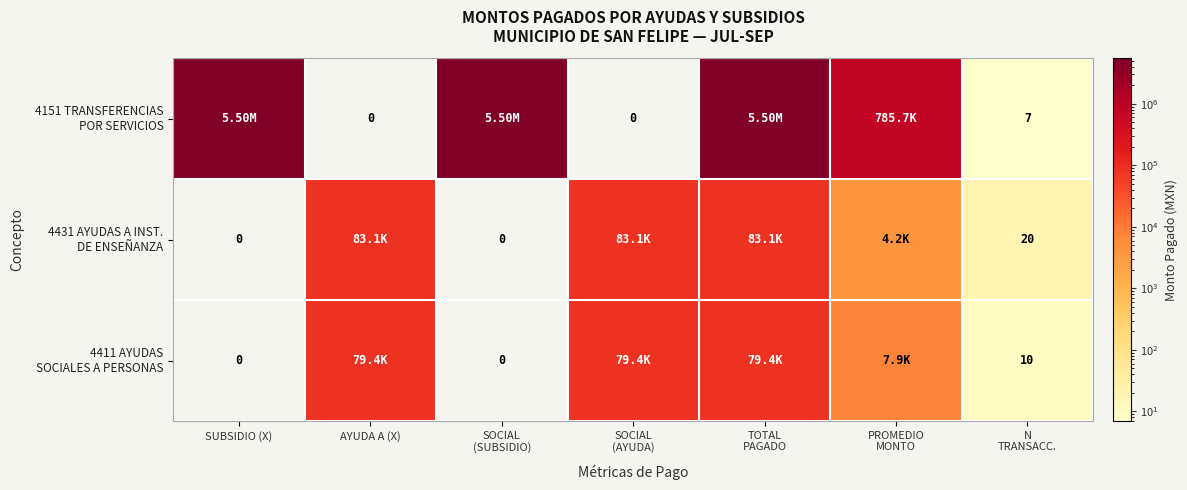

At which label is 4431 AYUDAS A INST. DE ENSEÑANZA closest to 41538?

PROMEDIO MONTO